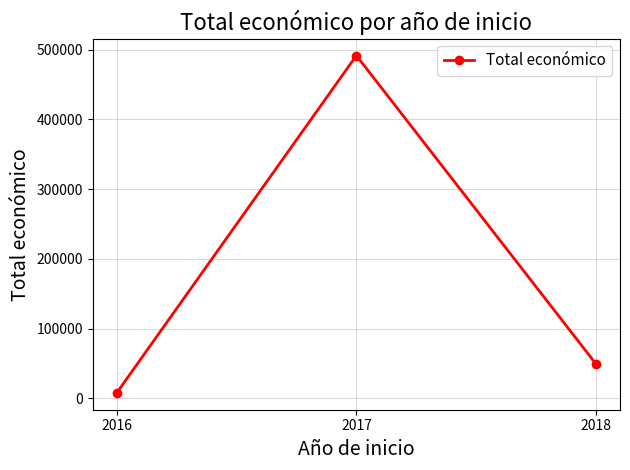

List the labels in order of value, largest first.

2017, 2018, 2016